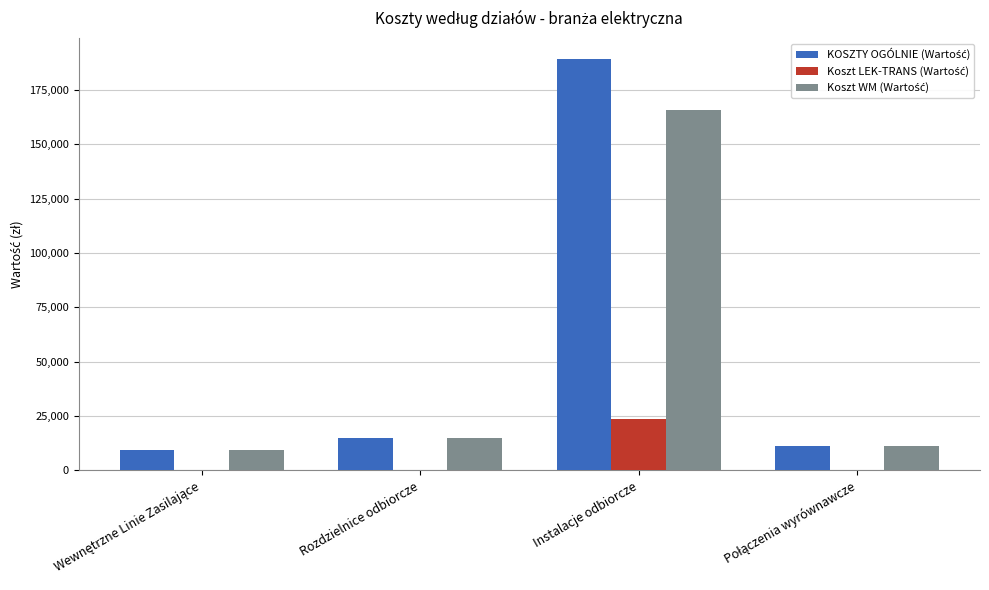

What is the maximum value shown in the chart?

189463.5